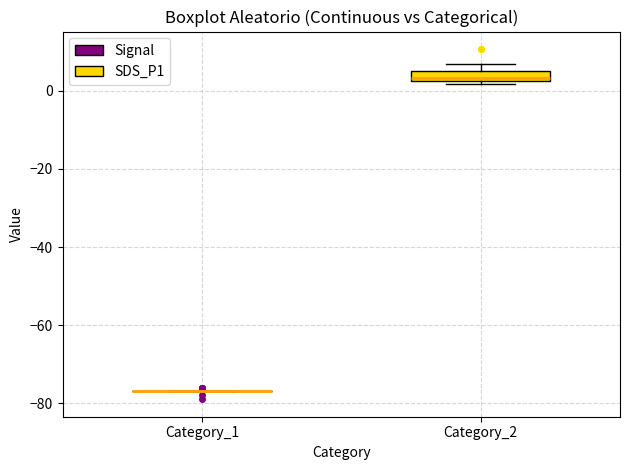

Which box is the tallest, from its lower edge to its upper edge?

Category_2